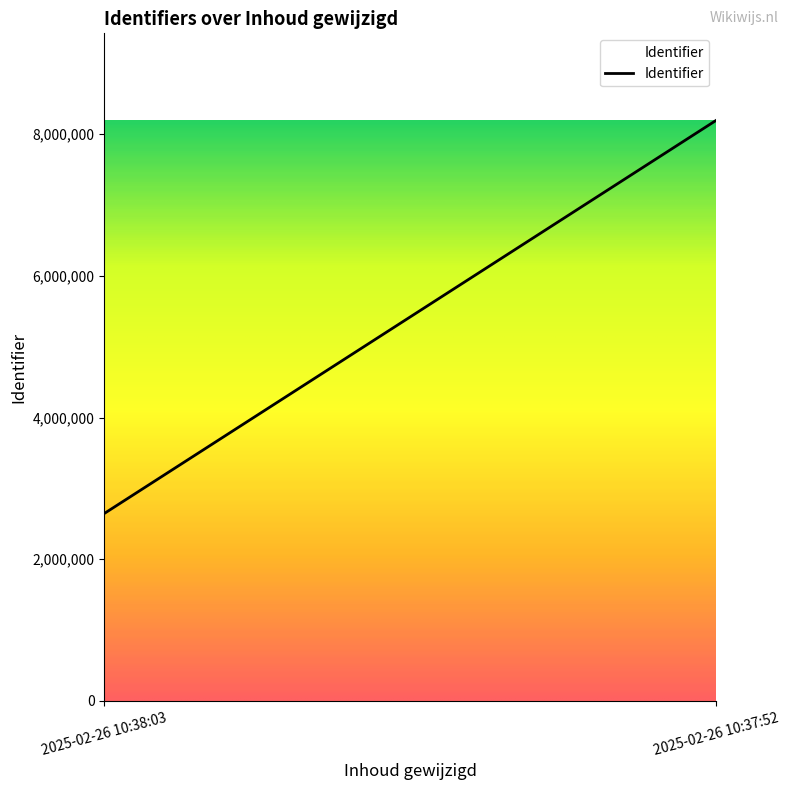

What is the sum of the values at 2025-02-26 10:37:52 and 2025-02-26 10:38:03?

10841272